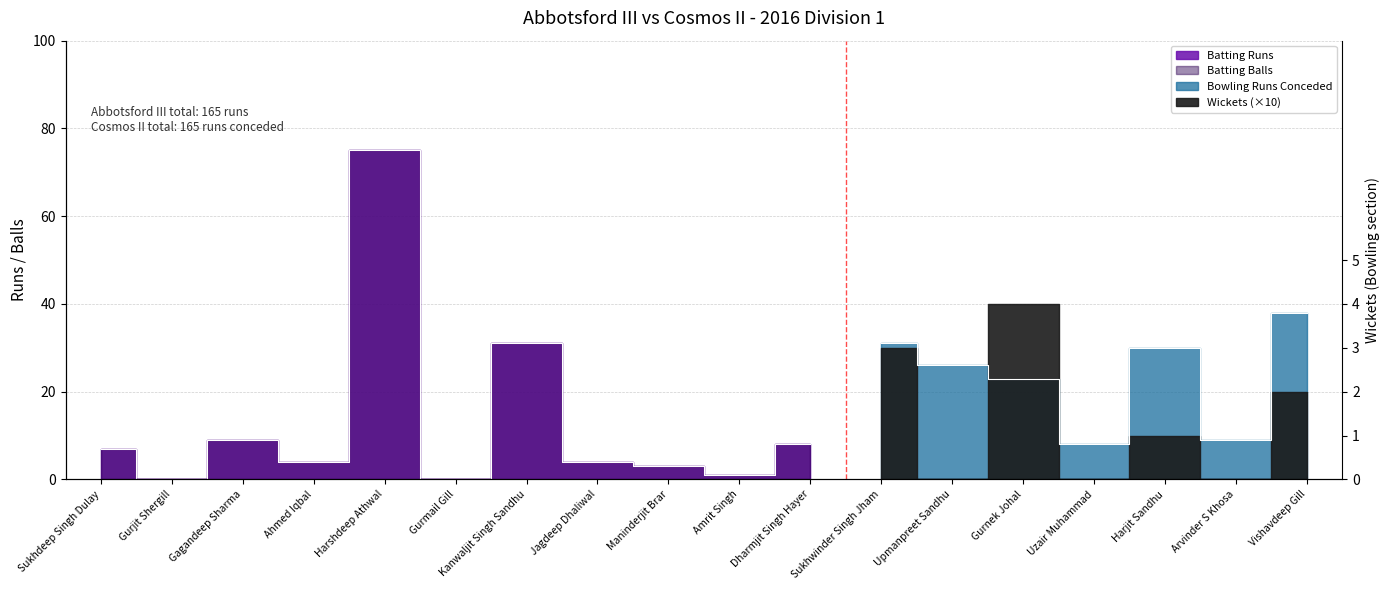

How many points are higher than both their immediate neighbors (excluding endpoints)?

3